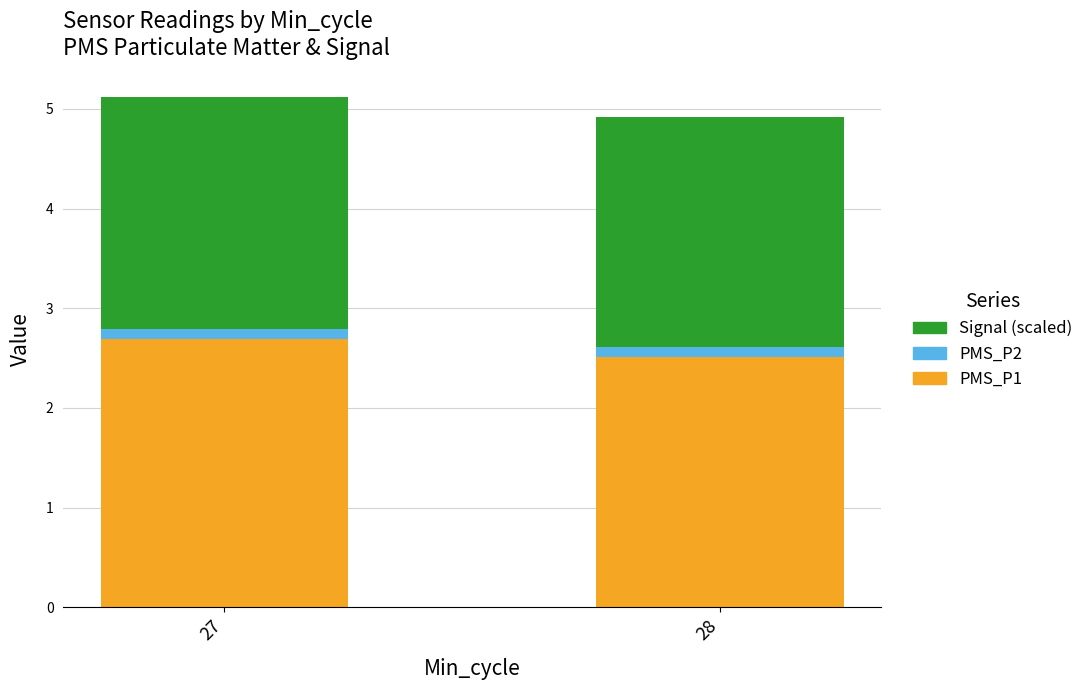

What is the minimum value for PMS_P1?

2.5